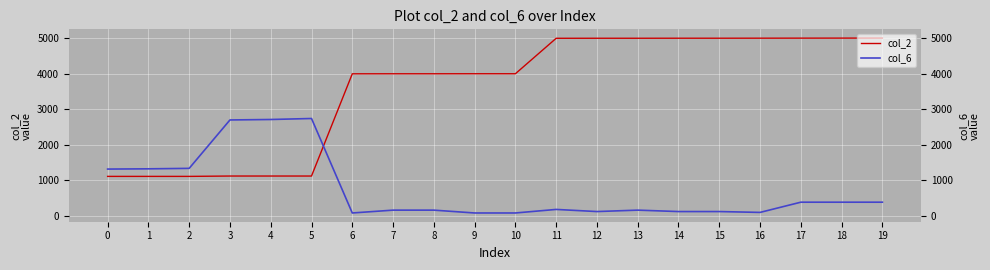

Reading left to right, transcribe all the data shown in this chart.

col_2: 1111	1111	1111	1121	1121	1121	4001	4002	4002	4003	4003	5002	5003	5003	5004	5004	5005	5006	5007	5008
col_6: 1317	1324	1337	2701	2714	2742	80	160	160	80	80	180	120	160	120	120	96	384	384	384